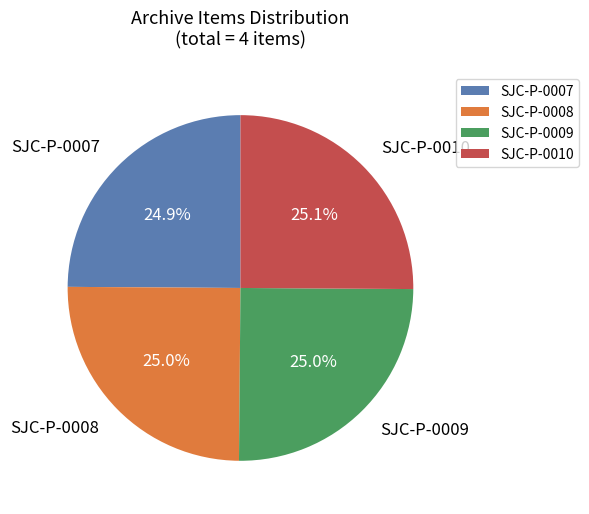

To the nearest percent, what is the combined percentage of SJC-P-0009 and SJC-P-0010?

50%